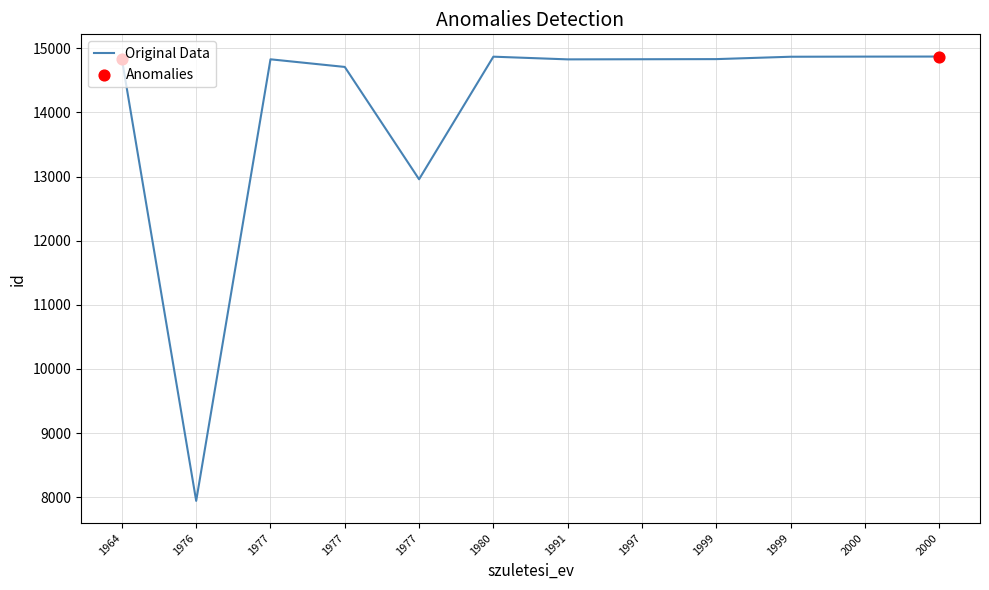

What is the change in value from 1964 to 1977?

-121